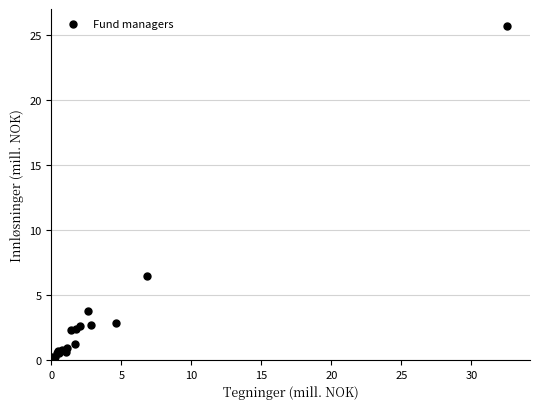

What Y value in the scatter plot is closest to 12?

6.4